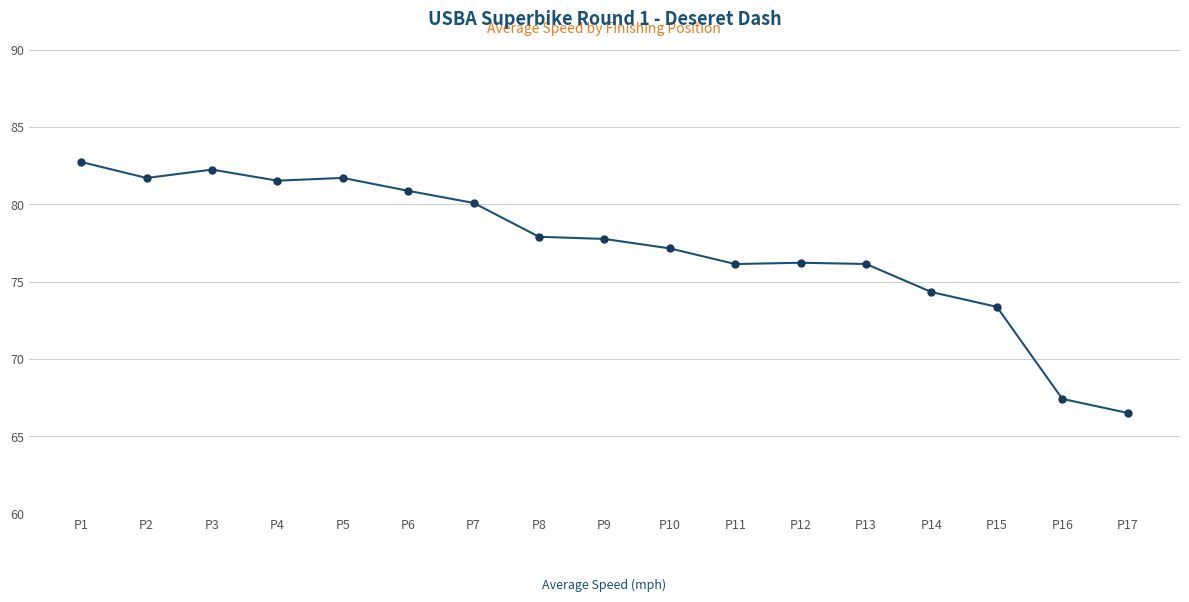

What is the change in value from P14 to P16?

-6.9